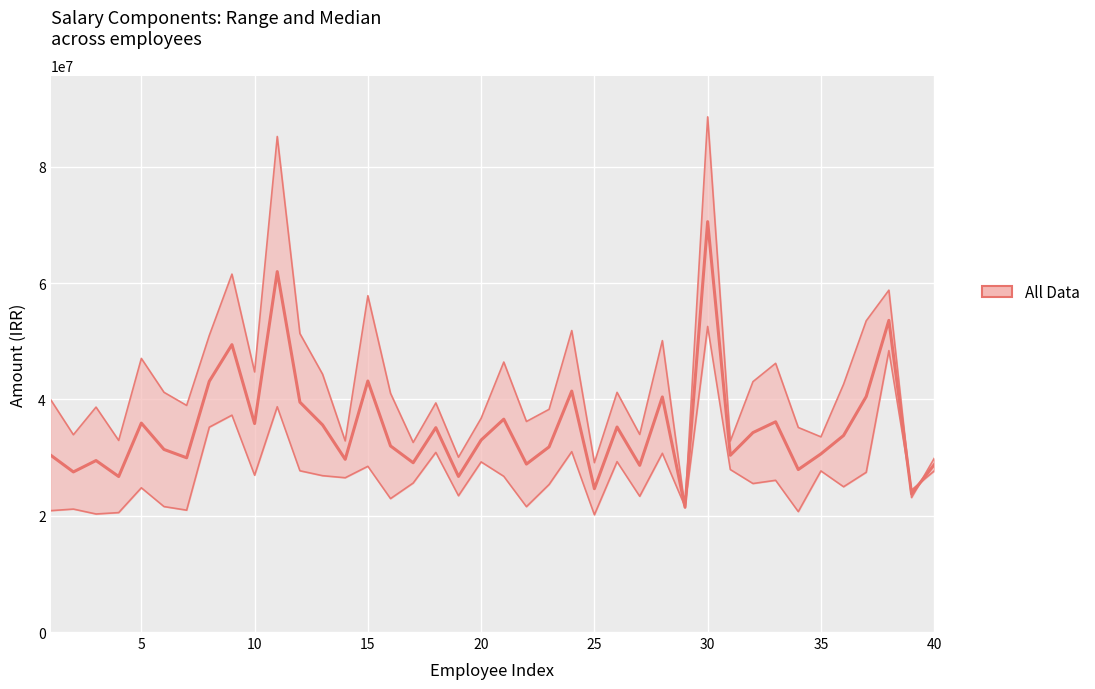

True or false: قابل پرداخت has more than 2 points higher than both neighbors.

True